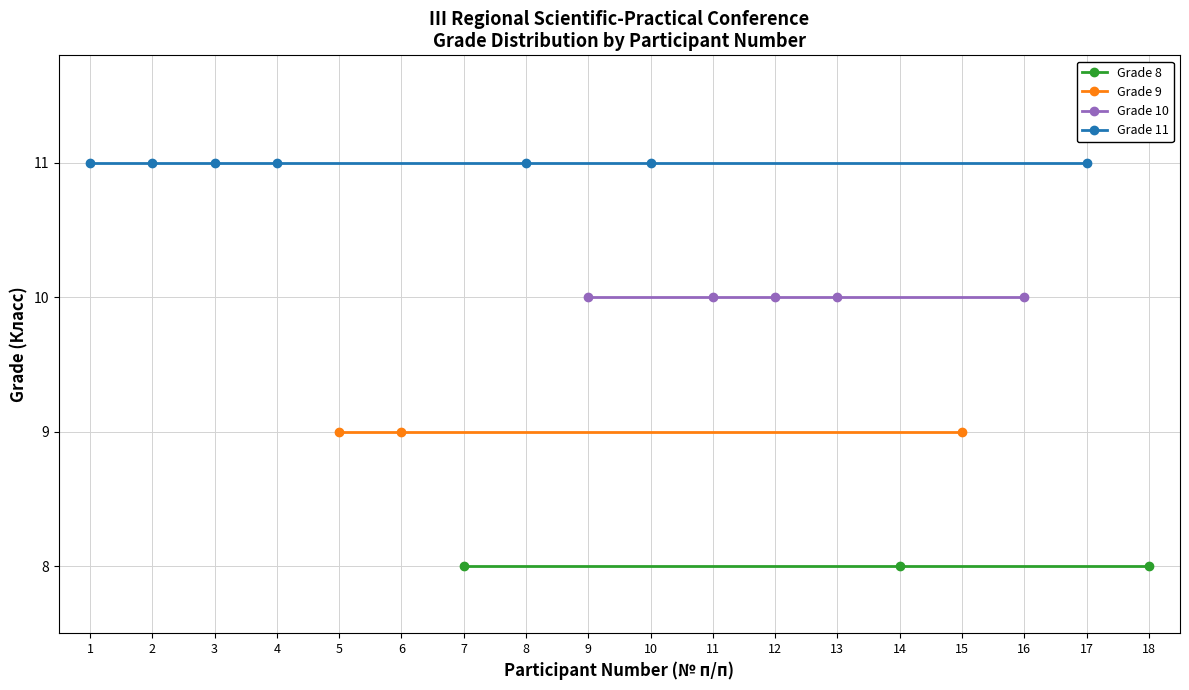

Which label corresponds to the smallest value in the chart?

7